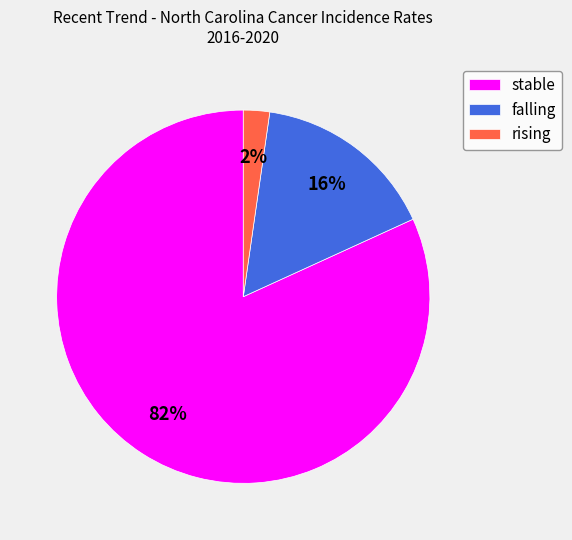

To the nearest percent, what percentage of the pie is stable?

82%